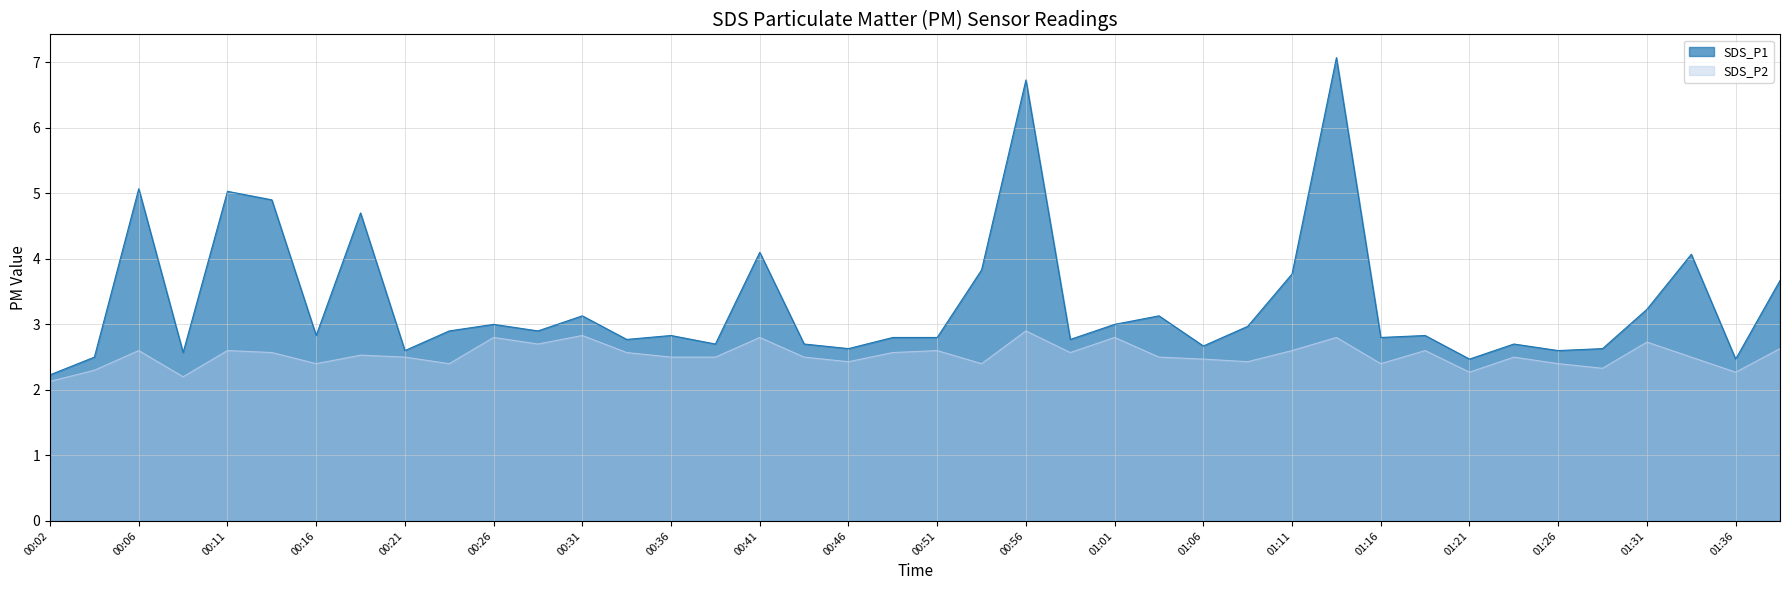

True or false: SDS_P1 and SDS_P2 intersect in this chart.

False